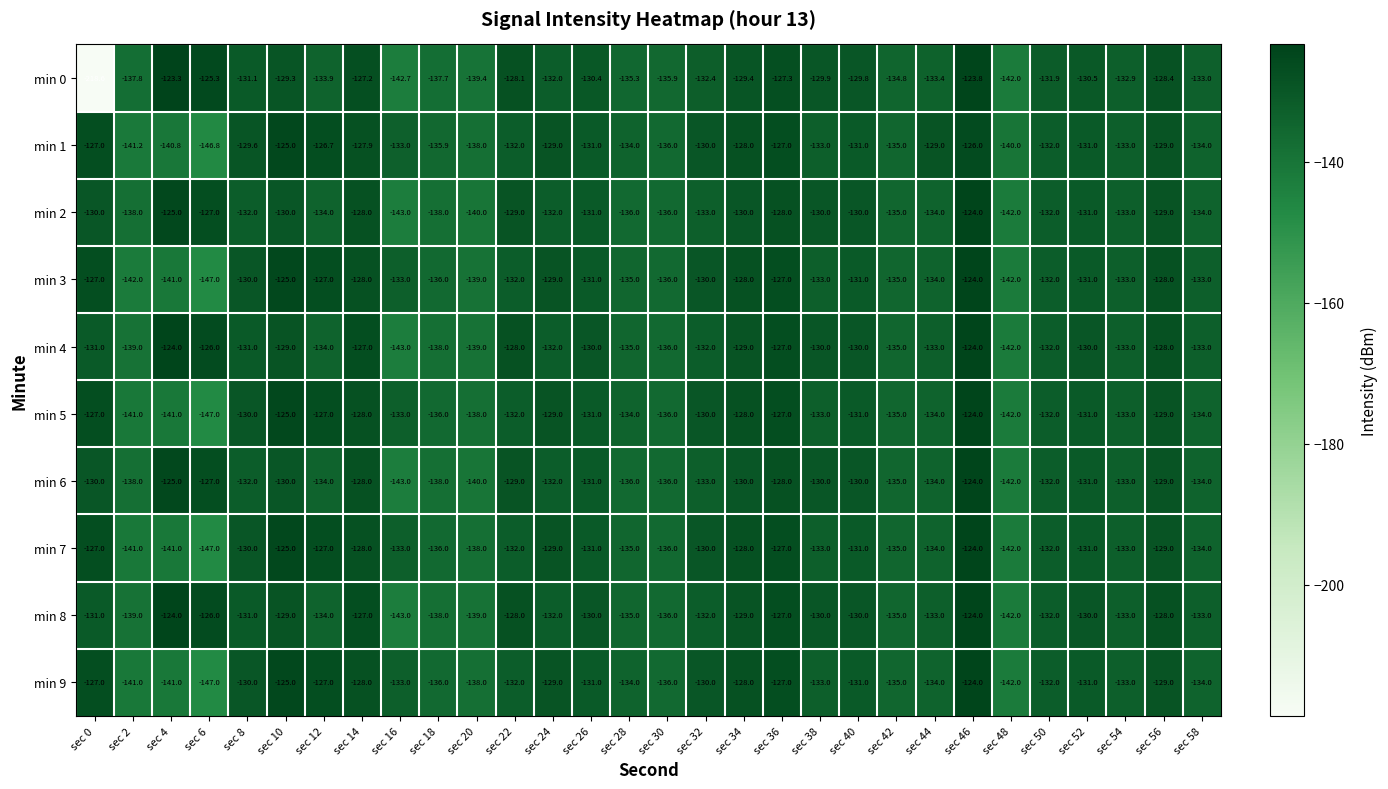

Which series has the widest spread of values?

min 0